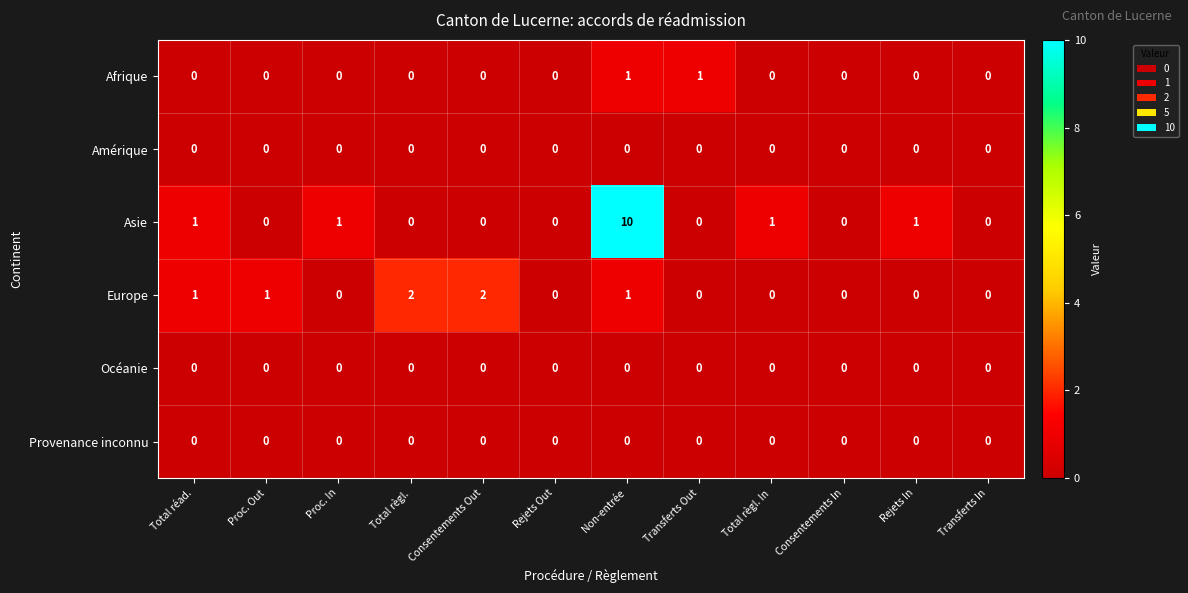

Between Total réad. and Total règl. In, which series saw the biggest shift?

Europe